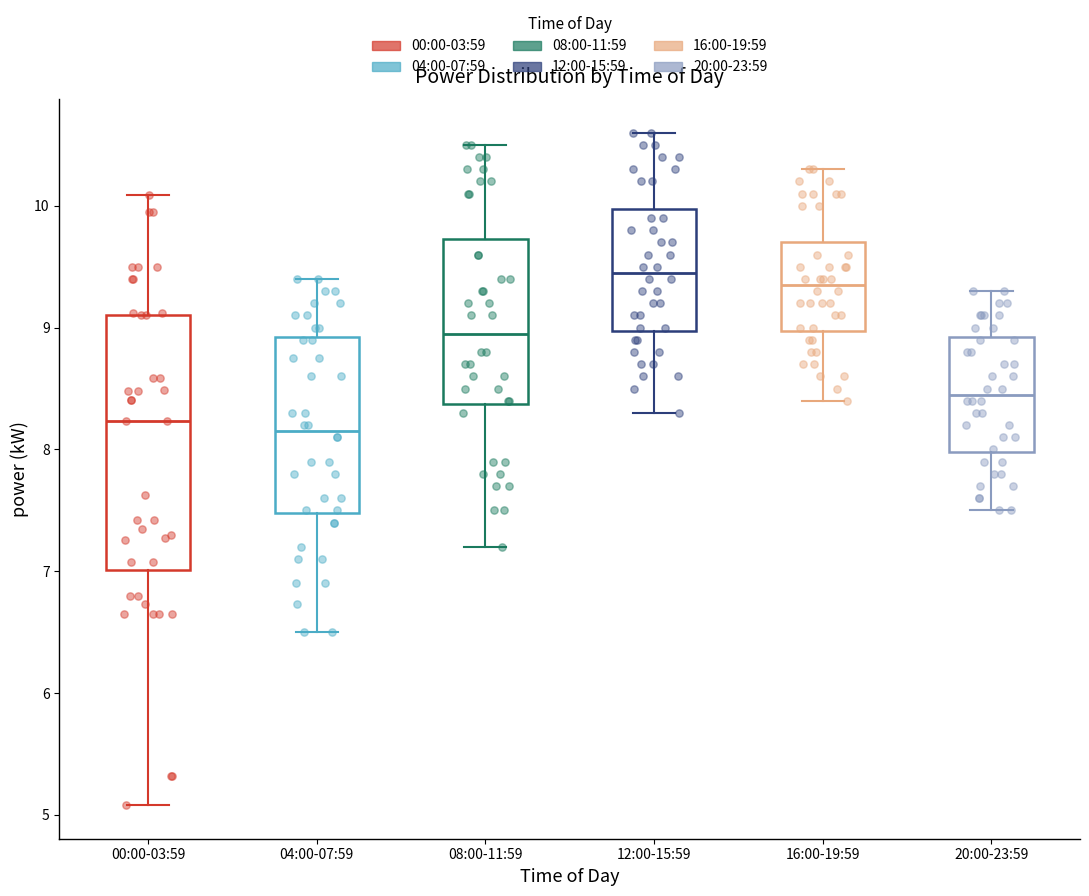

Where does the median line of the box for 08:00-11:59 sit on the y-axis? The values are not printed on the chart, so give them approximately, as read against the axis.

9.0